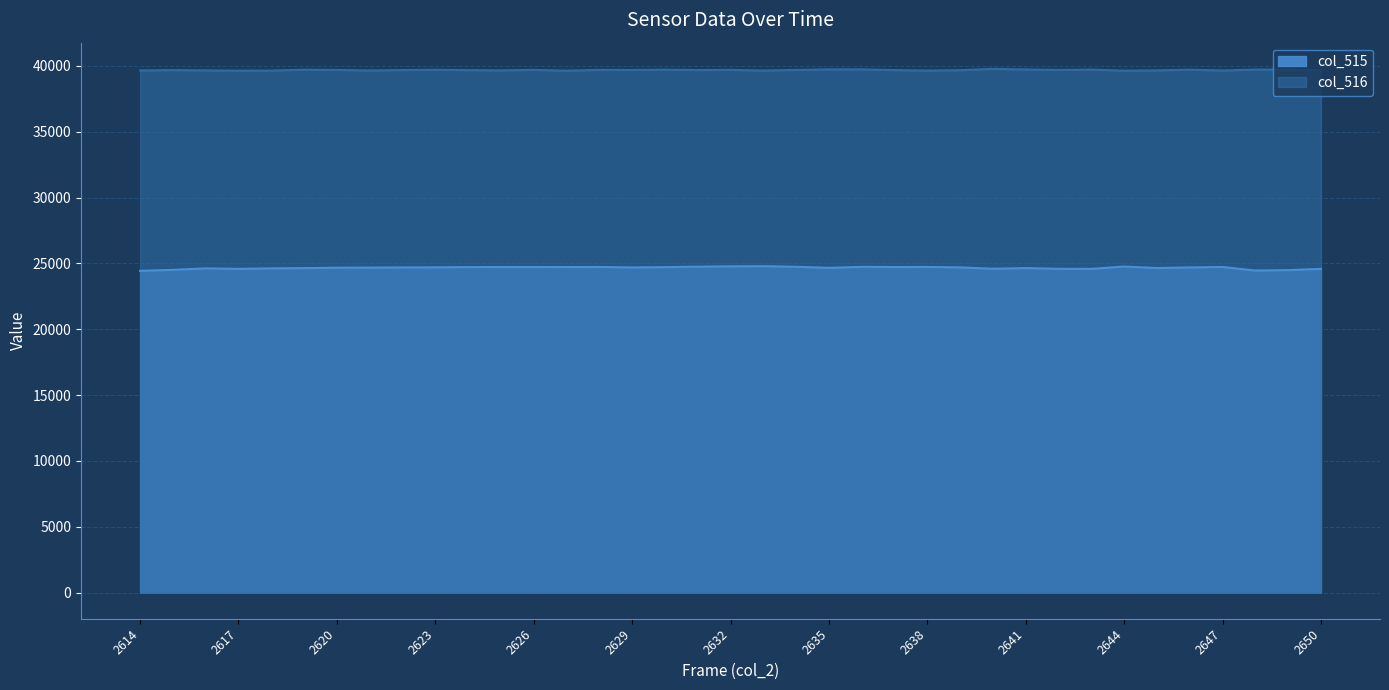

Reading left to right, extract all data points from this chart.

col_515: 24431	24503	24619	24578	24622	24635	24670	24675	24688	24695	24716	24724	24724	24720	24725	24687	24711	24748	24772	24785	24738	24657	24734	24721	24726	24692	24589	24641	24584	24581	24757	24644	24688	24724	24453	24484	24581
col_516: 39649	39677	39655	39635	39640	39709	39690	39648	39680	39701	39673	39655	39692	39632	39694	39685	39711	39679	39692	39642	39689	39729	39732	39678	39641	39669	39770	39724	39686	39716	39634	39654	39708	39646	39717	39716	39657